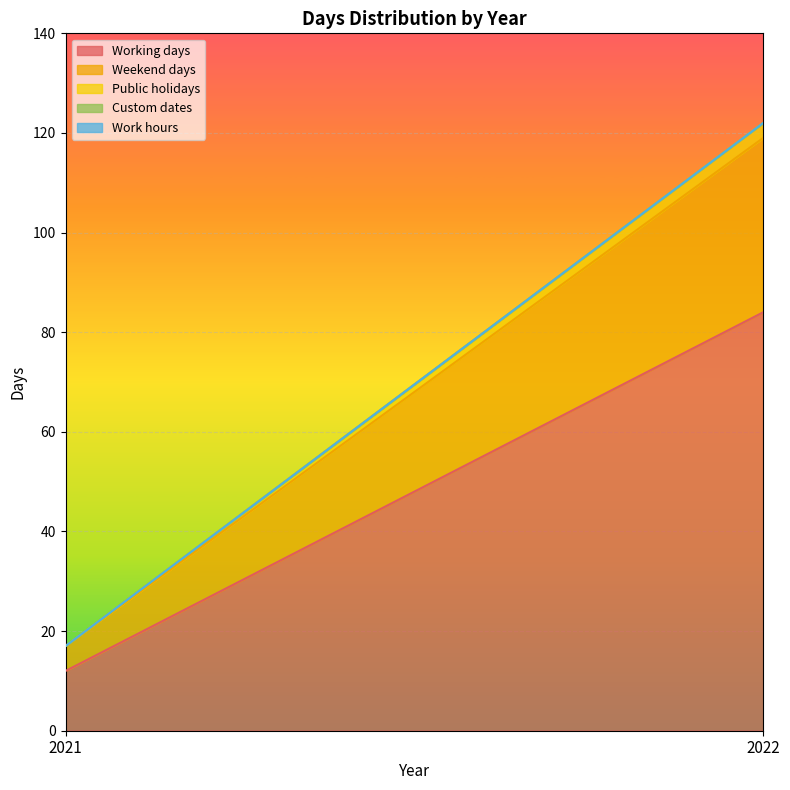

Is it true that Public holidays equals 1 at 2022?

False